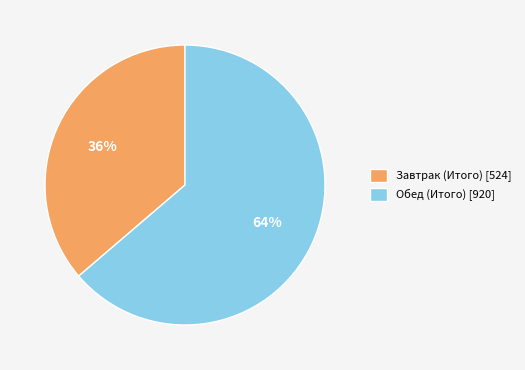

To the nearest percent, what is the combined percentage of Обед (Итого) and Завтрак (Итого)?

100%